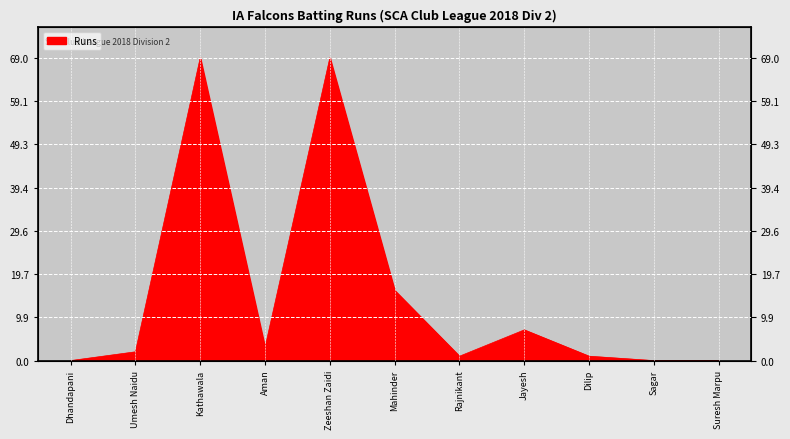

Rank the categories by value from lowest to highest.

Dhandapani, Sagar, Suresh Marpu, Rajnikant, Dilip, Umesh Naidu, Aman, Jayesh, Mahinder, Kathawala, Zeeshan Zaidi